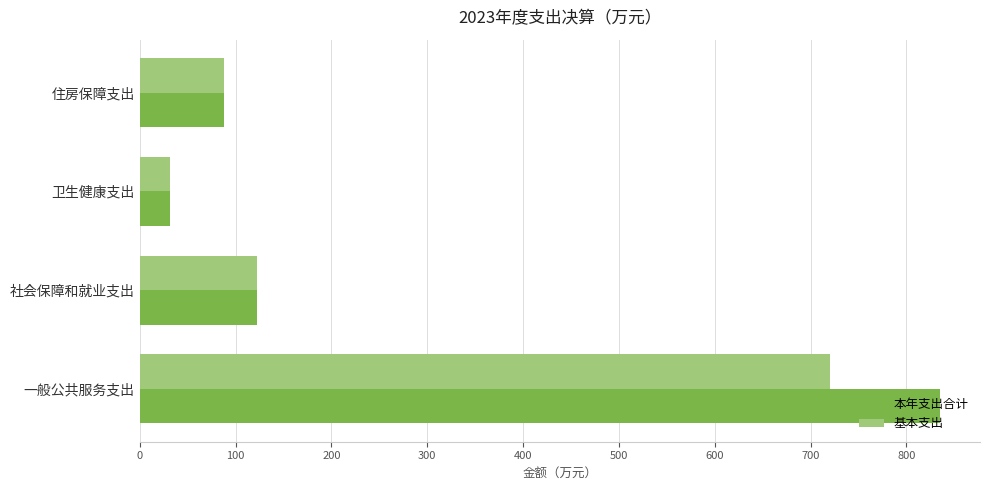

Which label corresponds to the smallest value in the chart?

卫生健康支出